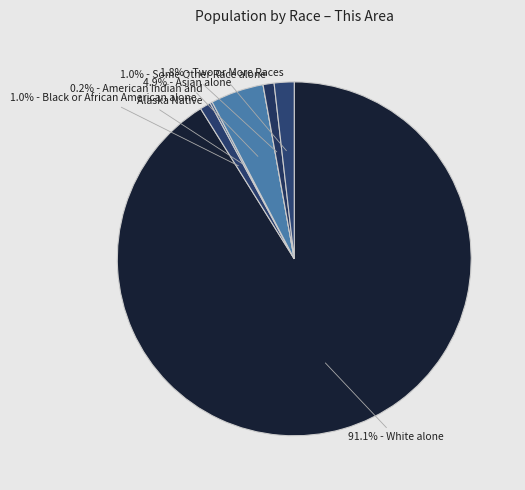

Is there a majority slice in this chart?

Yes